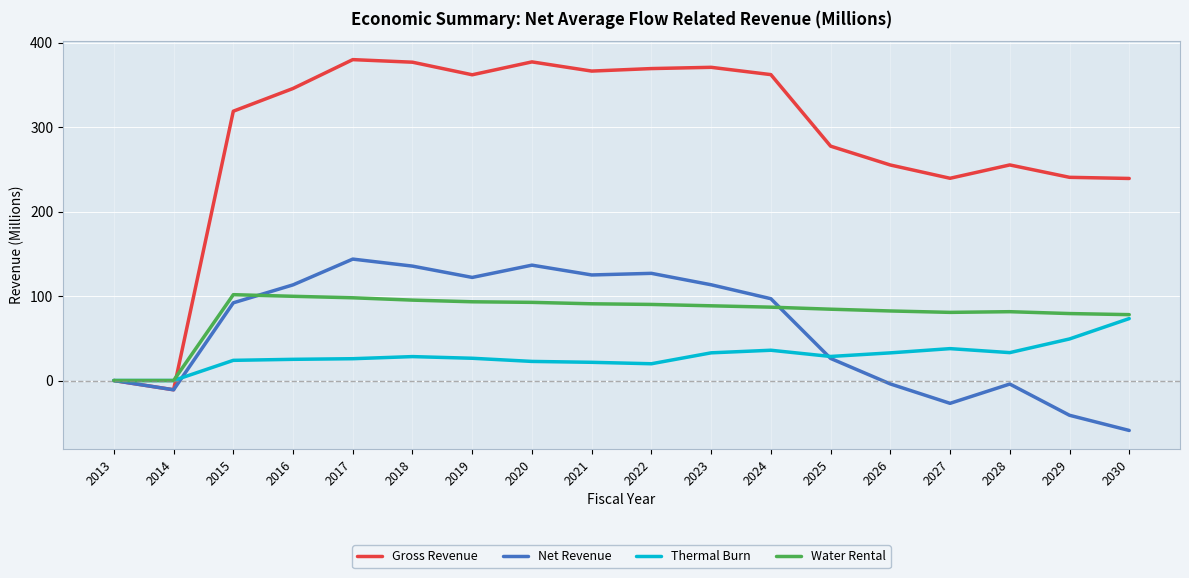

How many distinct data groups are displayed?

4